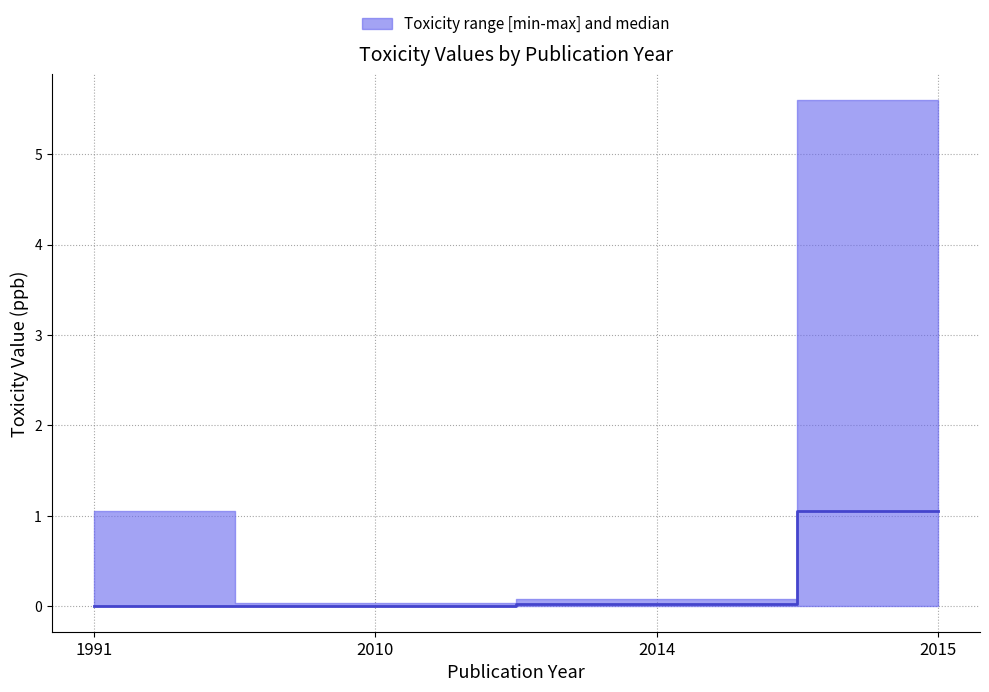

List the labels in order of value, smallest first.

1991, 2010, 2014, 2015